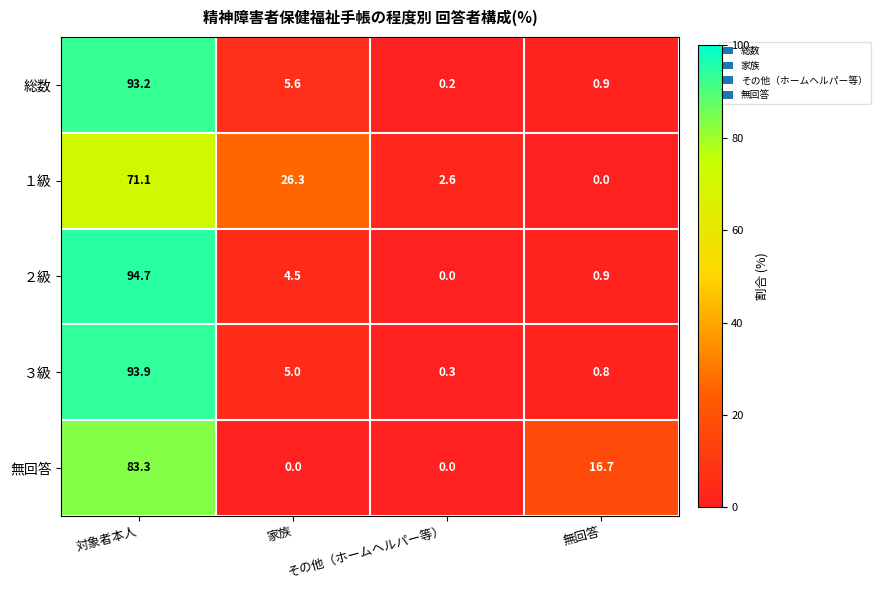

Is it true that １級 equals 34.5 at 無回答?

False